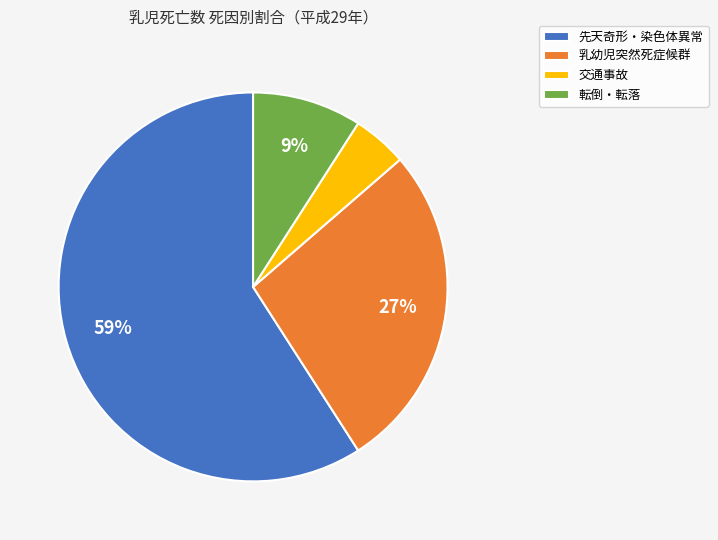

To the nearest percent, what is the combined percentage of 先天奇形・染色体異常 and 乳幼児突然死症候群?

86%